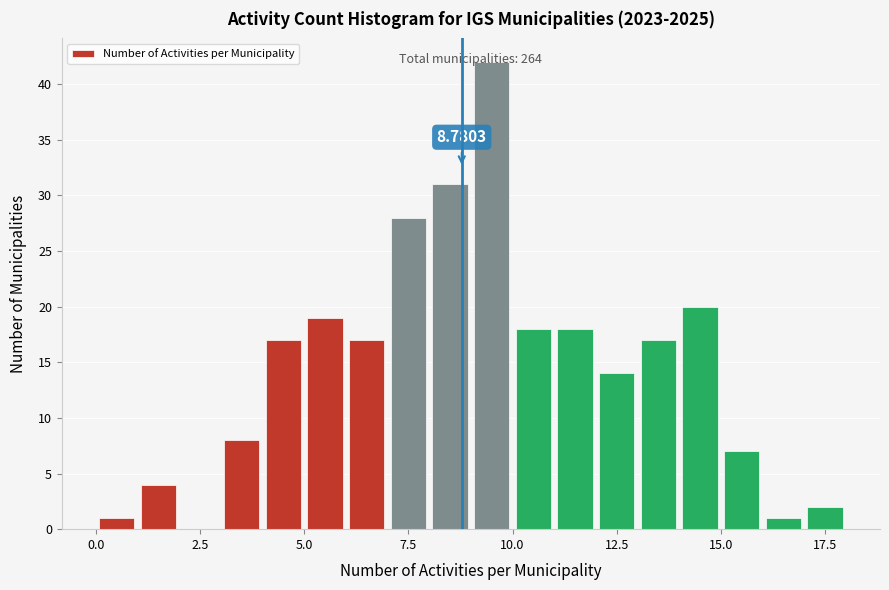

Read against the x-axis, roughly where is the centre of the tallest bar?

9.5